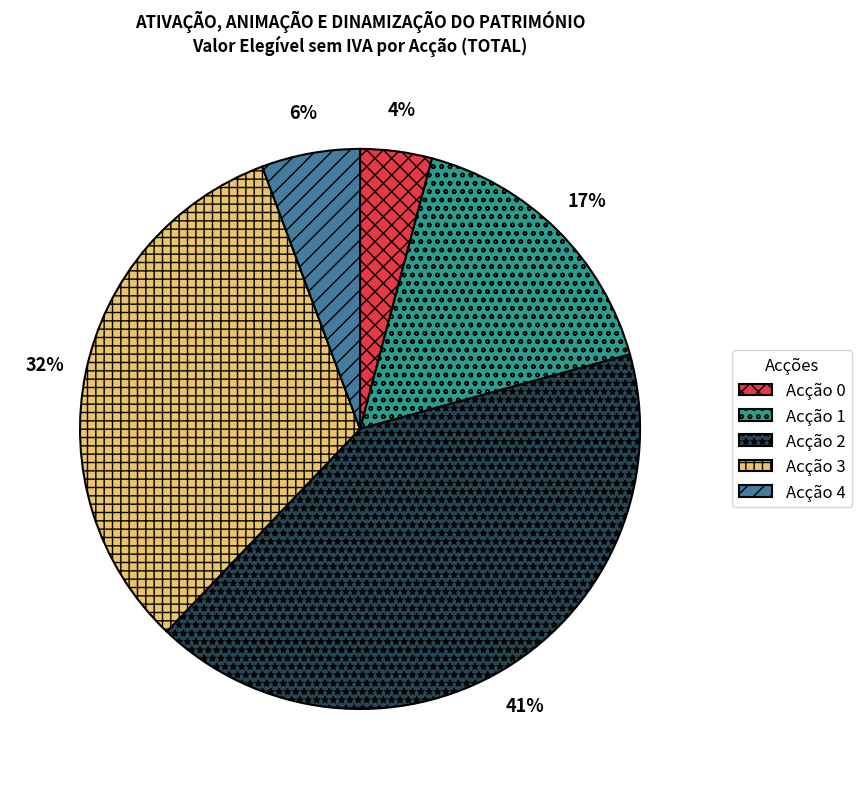

Is it true that Acção 4 is 6% of the pie?

True